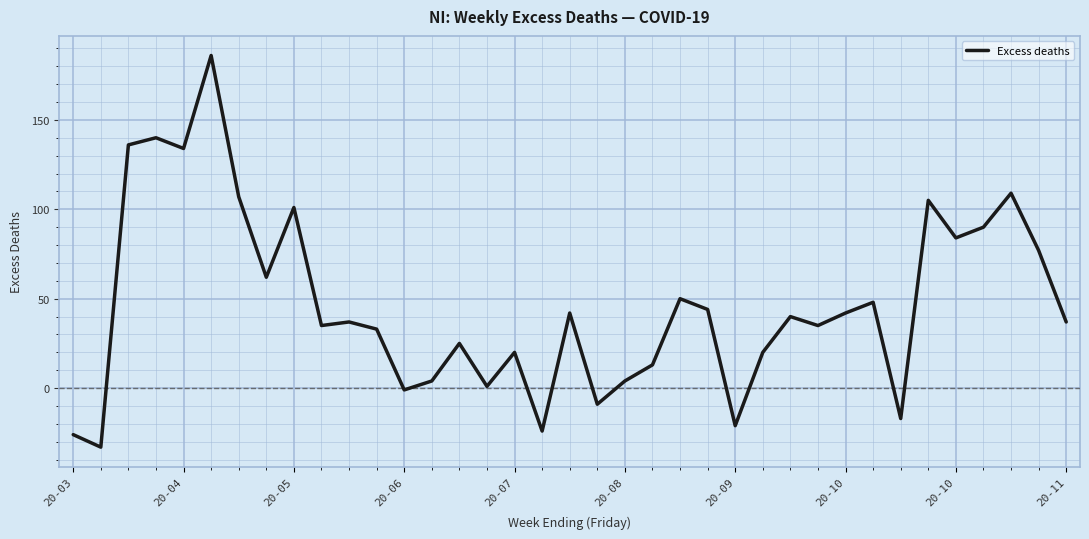

What is the smallest value displayed?

-33